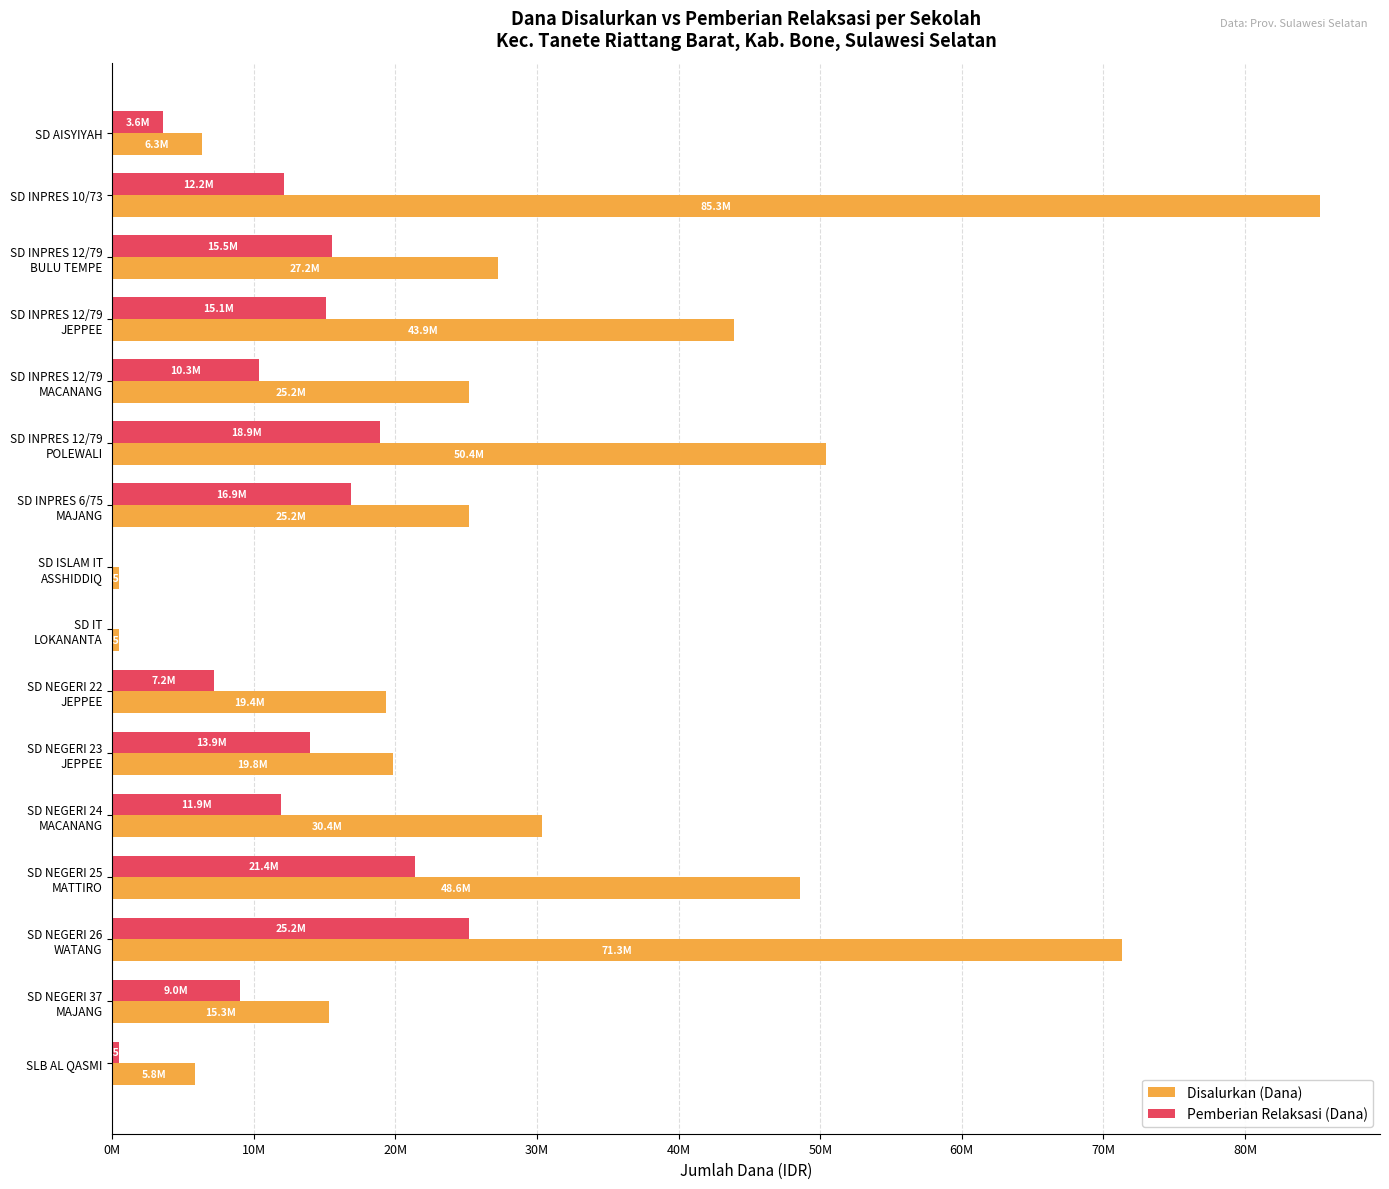

Rank the series by their maximum value, from lowest to highest.

Pemberian Relaksasi (Dana), Disalurkan (Dana)